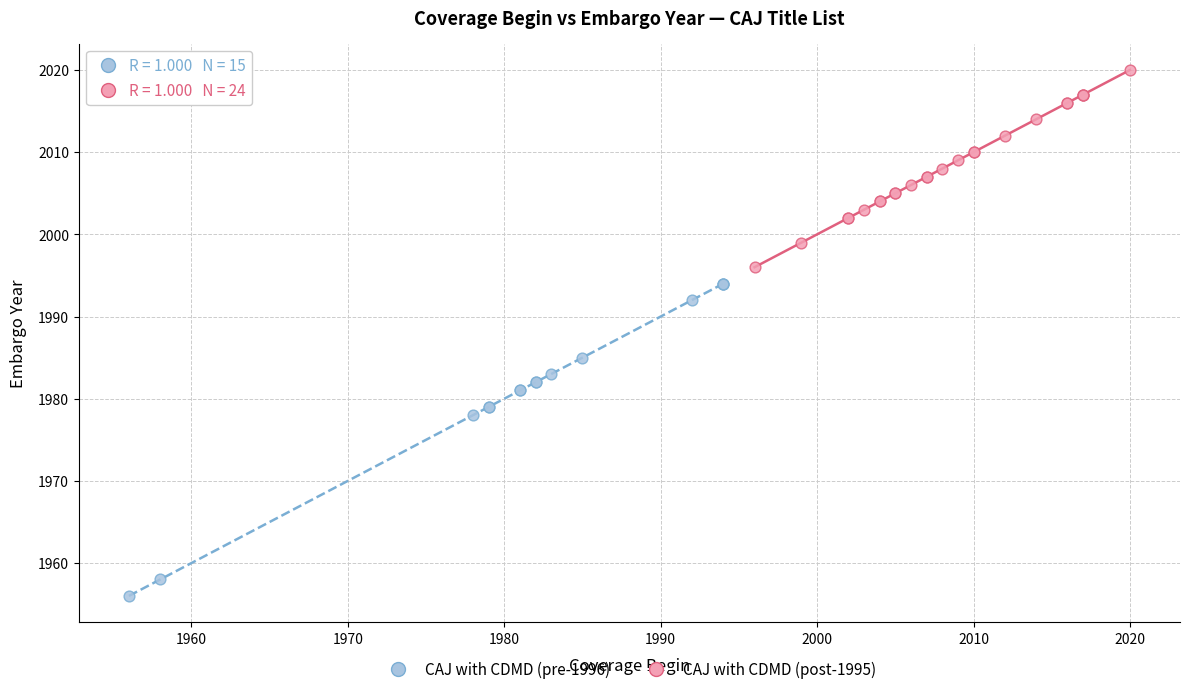

Which series has the largest Y range (max minus min)?

CAJ with CDMD (pre-1996)